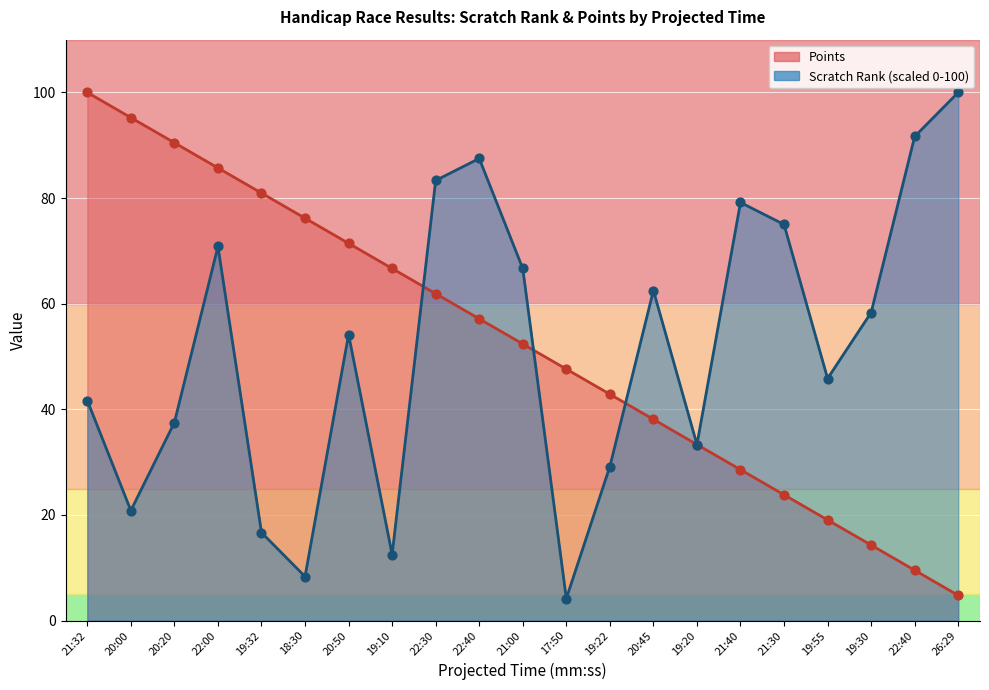

Which series has the largest Y range (max minus min)?

Scratch Rank